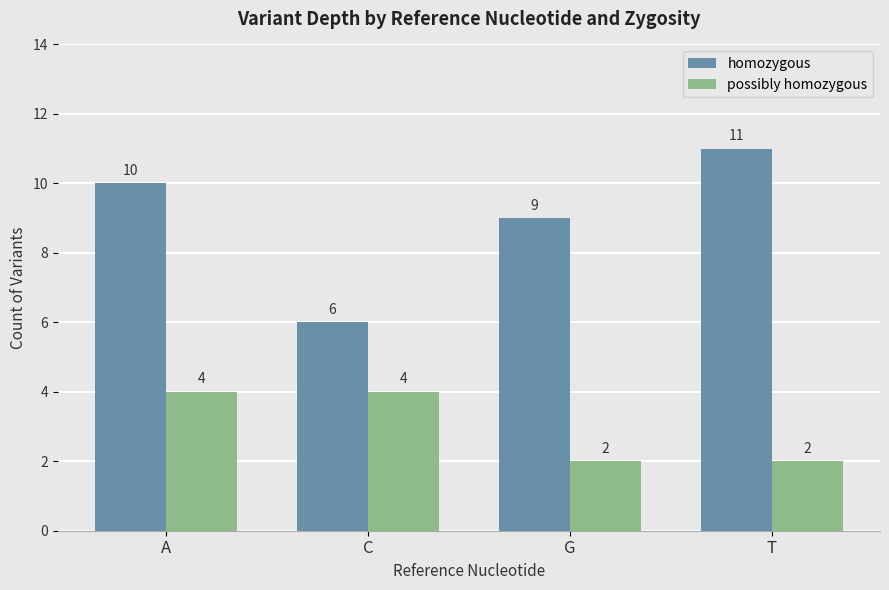

What is the label of the 1st bar from the left?

A